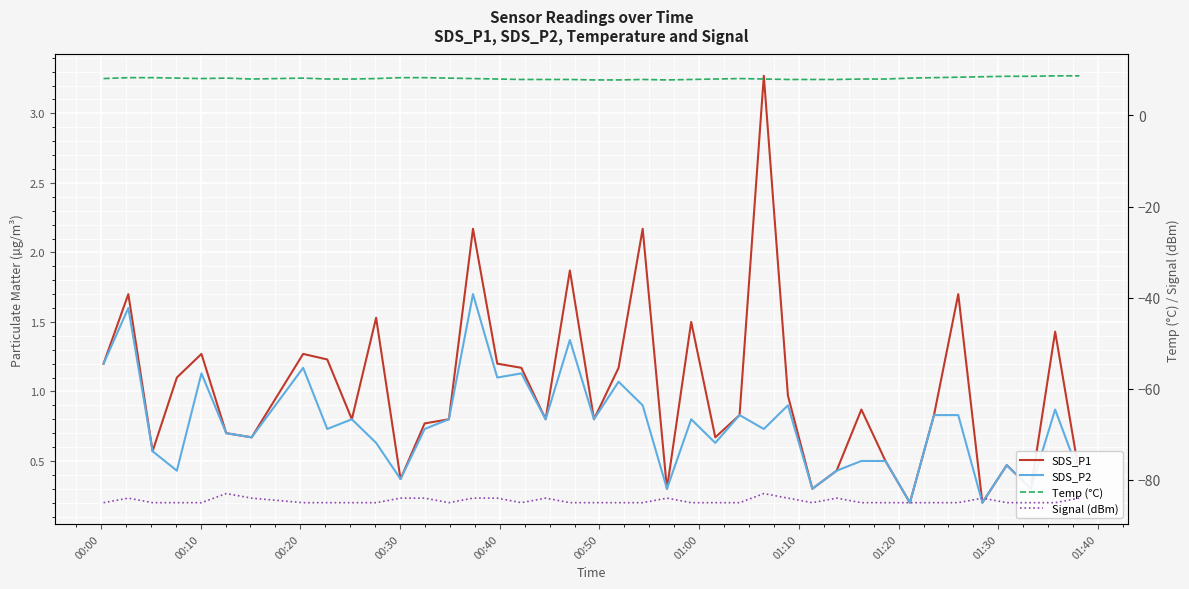

What is the greatest value displayed?

8.7